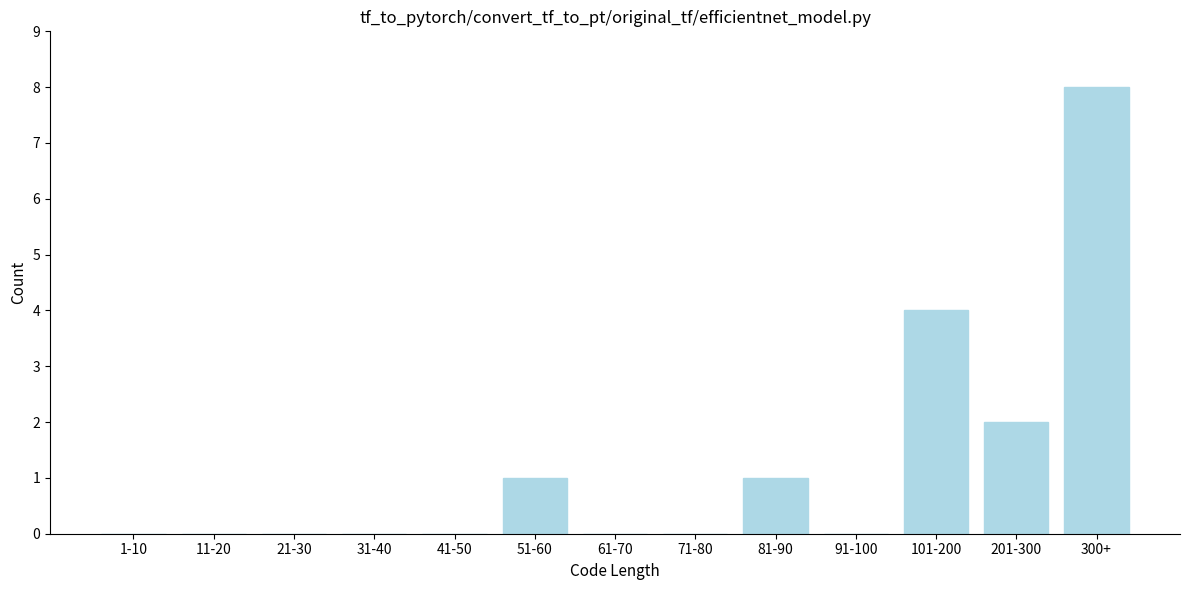

Reading left to right, transcribe all the data shown in this chart.

1-10=0	11-20=0	21-30=0	31-40=0	41-50=0	51-60=1	61-70=0	71-80=0	81-90=1	91-100=0	101-200=4	201-300=2	300+=8